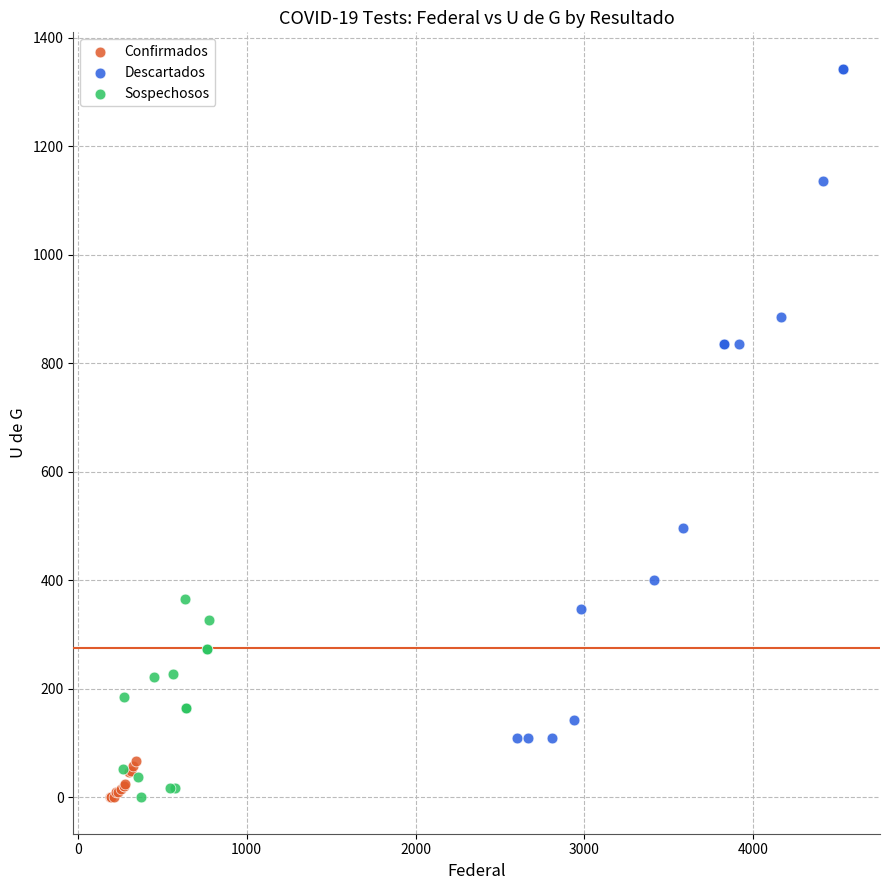

Which series has the widest spread of Y values?

Descartados